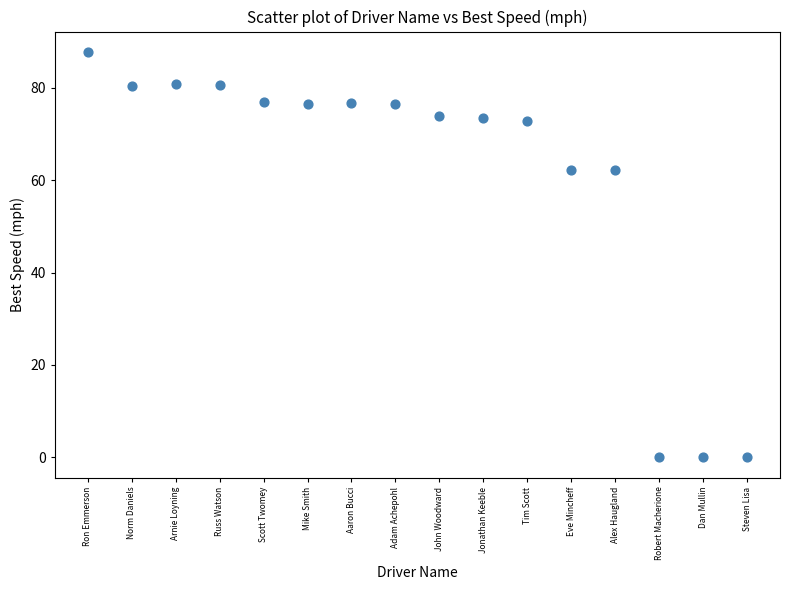

What is the range of Y values (max minus min)?

87.8